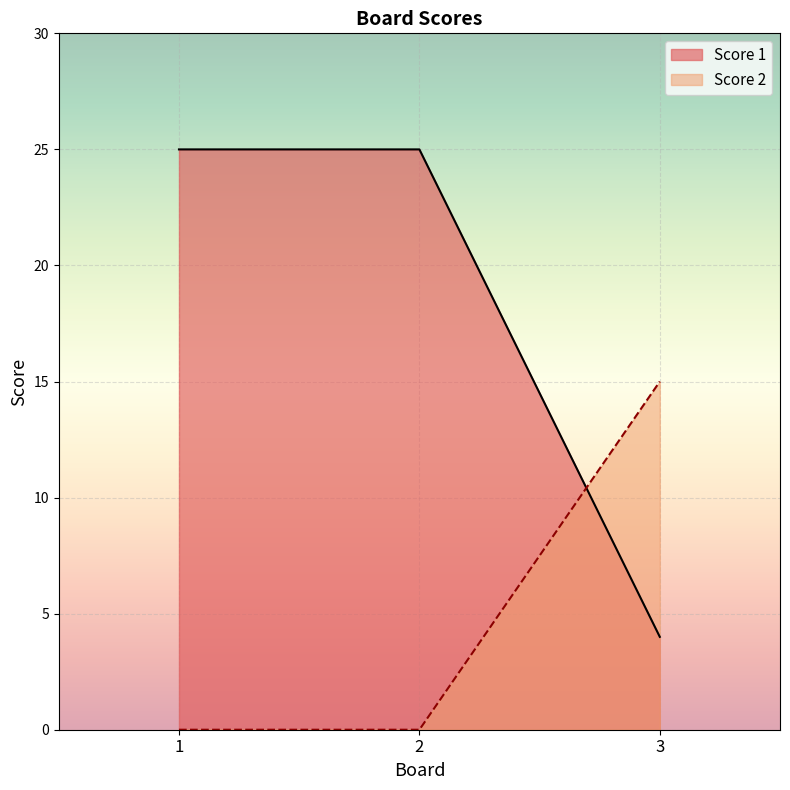

Which category has the lowest value in the Score 1 series?

3